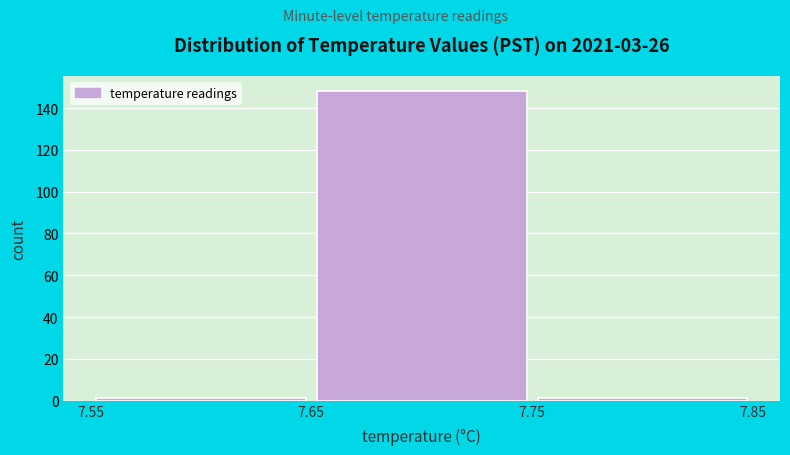

What is the height of the bar covering 7.65 to 7.75 on the x-axis? The values are not printed on the chart, so give them approximately, as read against the axis.

148